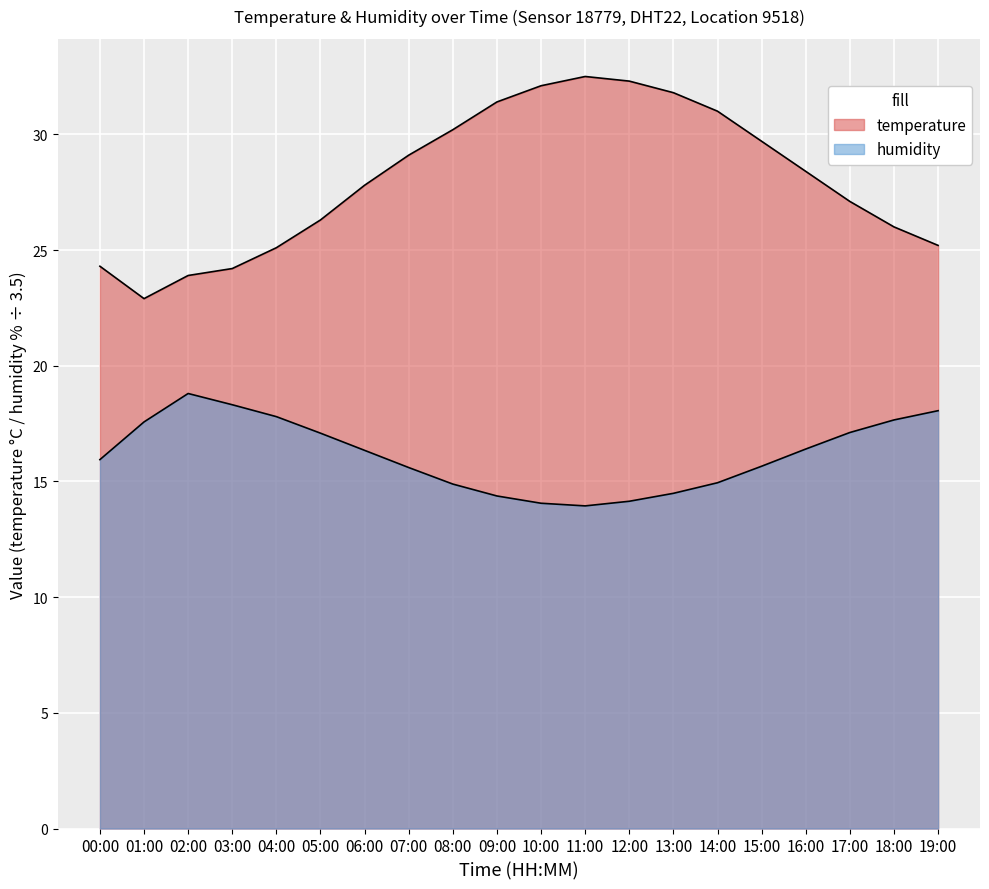

What is the difference between the humidity values at 03:00 and 02:00?

0.5